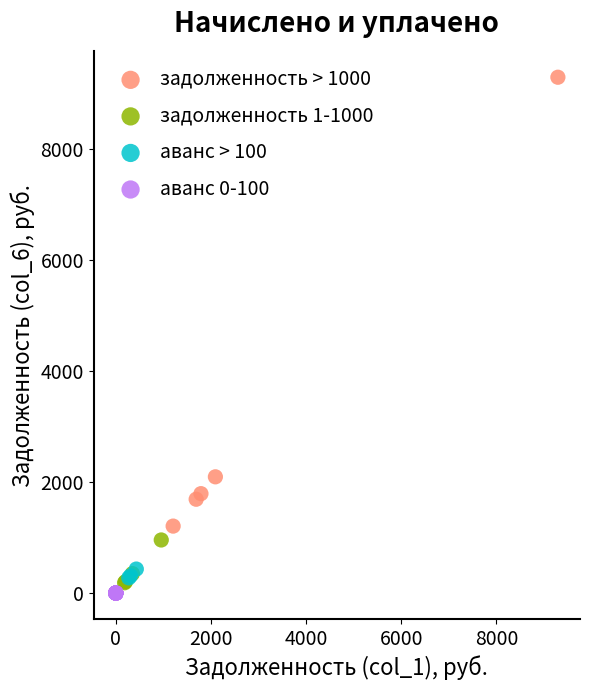

Which series contains the highest Y value?

задолженность > 1000